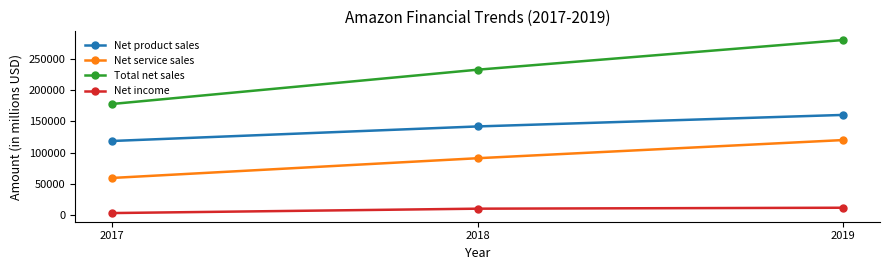

Which series has the largest range (max minus min)?

Total net sales